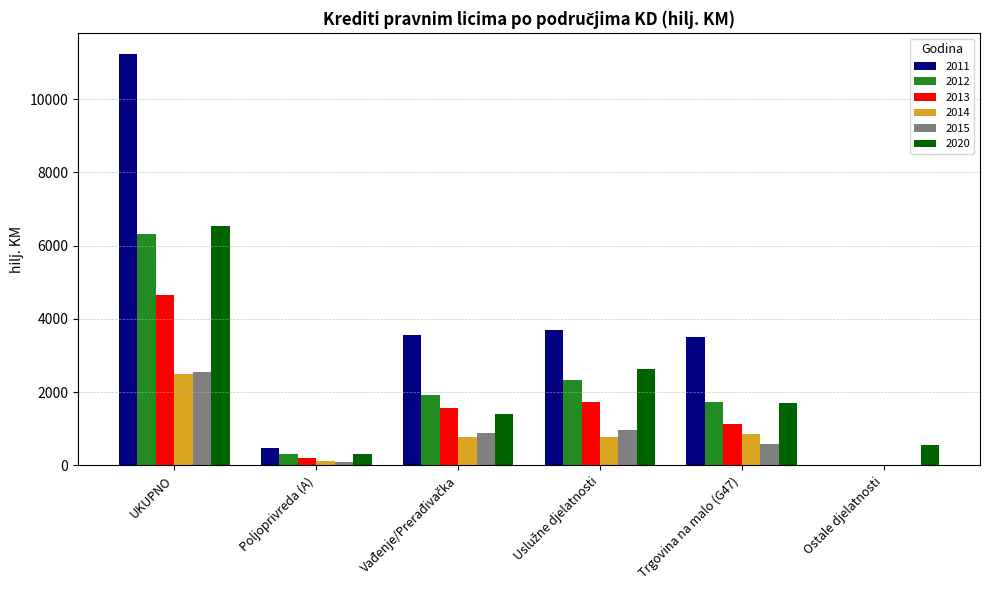

What is the difference between the 2015 values at Ostale djelatnosti and UKUPNO?

2541